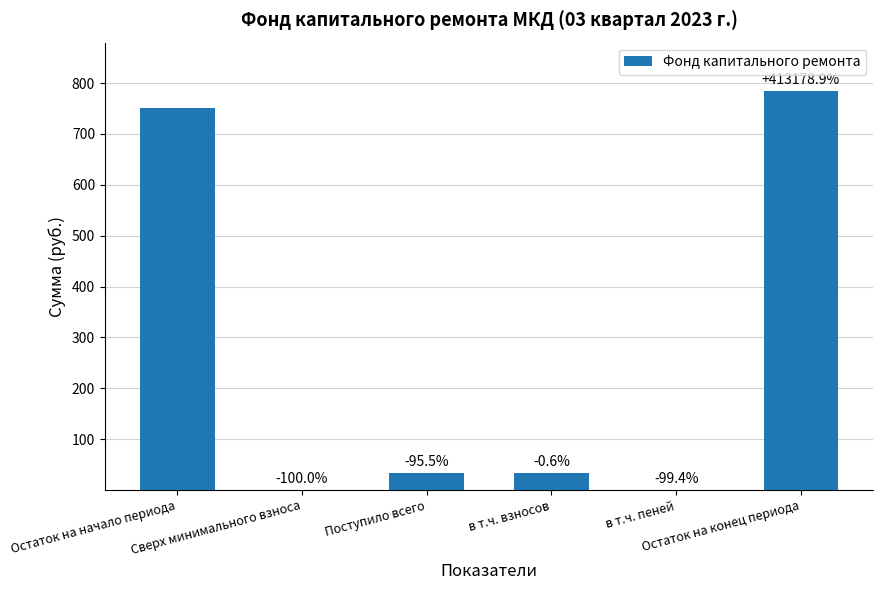

How many distinct data groups are displayed?

1